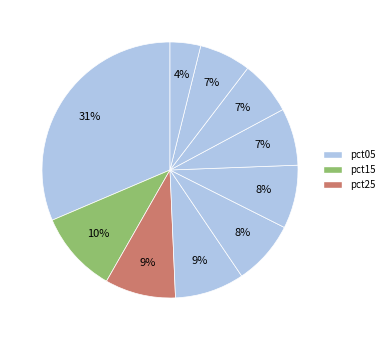

Count the number of slices in the pie.

10